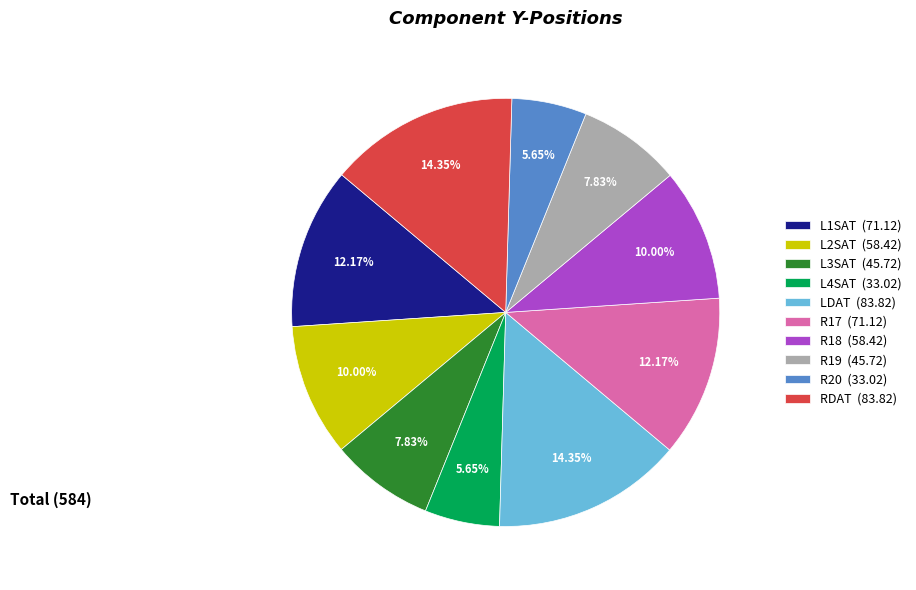

Is L4SAT (33.02) the majority of the pie?

No